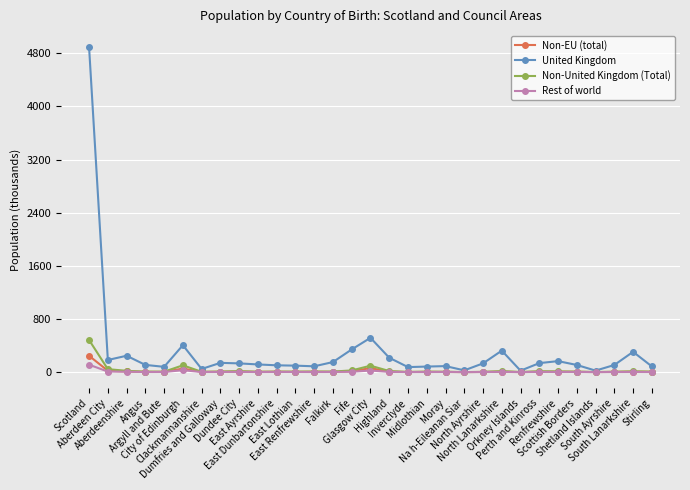

What is the lowest value of the United Kingdom series?

21